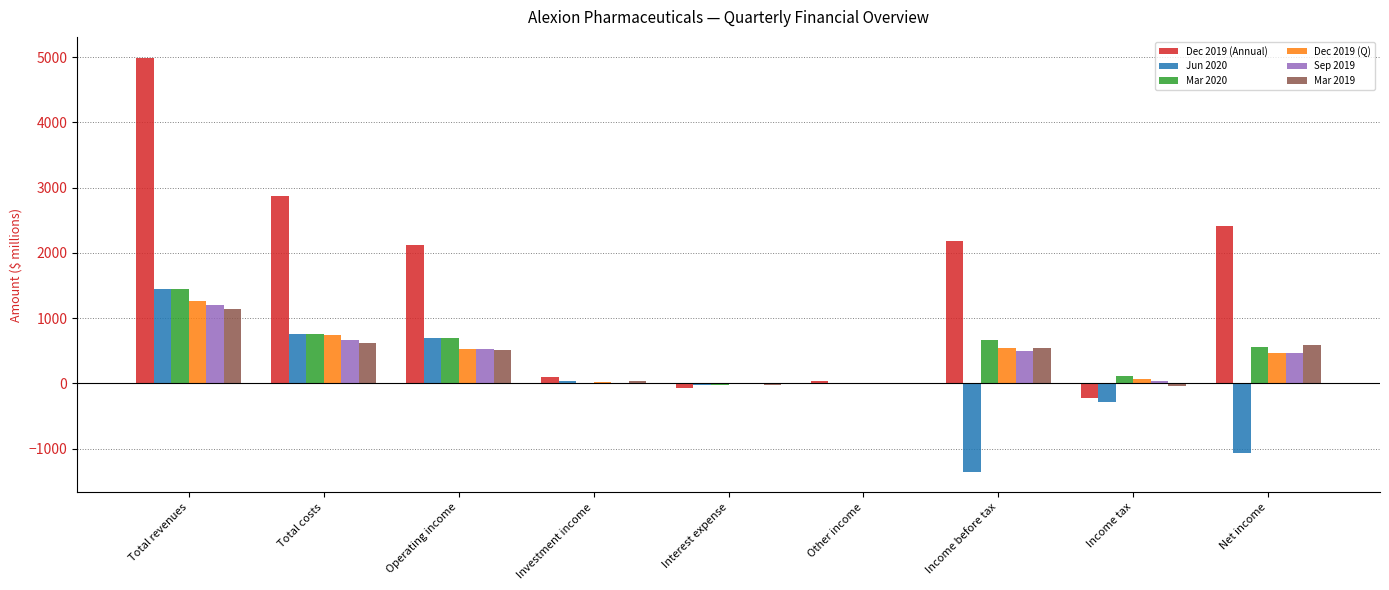

Which category has the highest value in the Jun 2020 series?

Total revenues